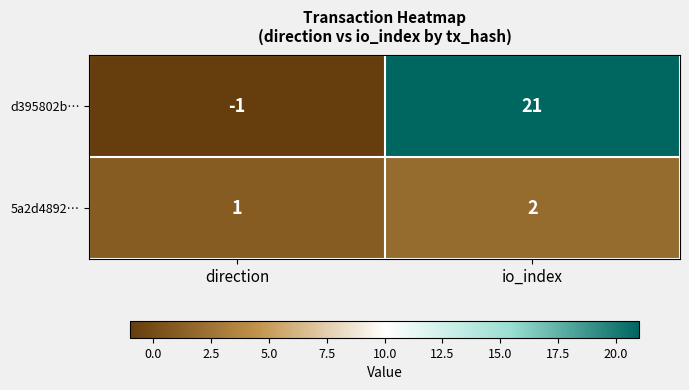

The value of 5a2d4892… at direction is 1. True or false?

True